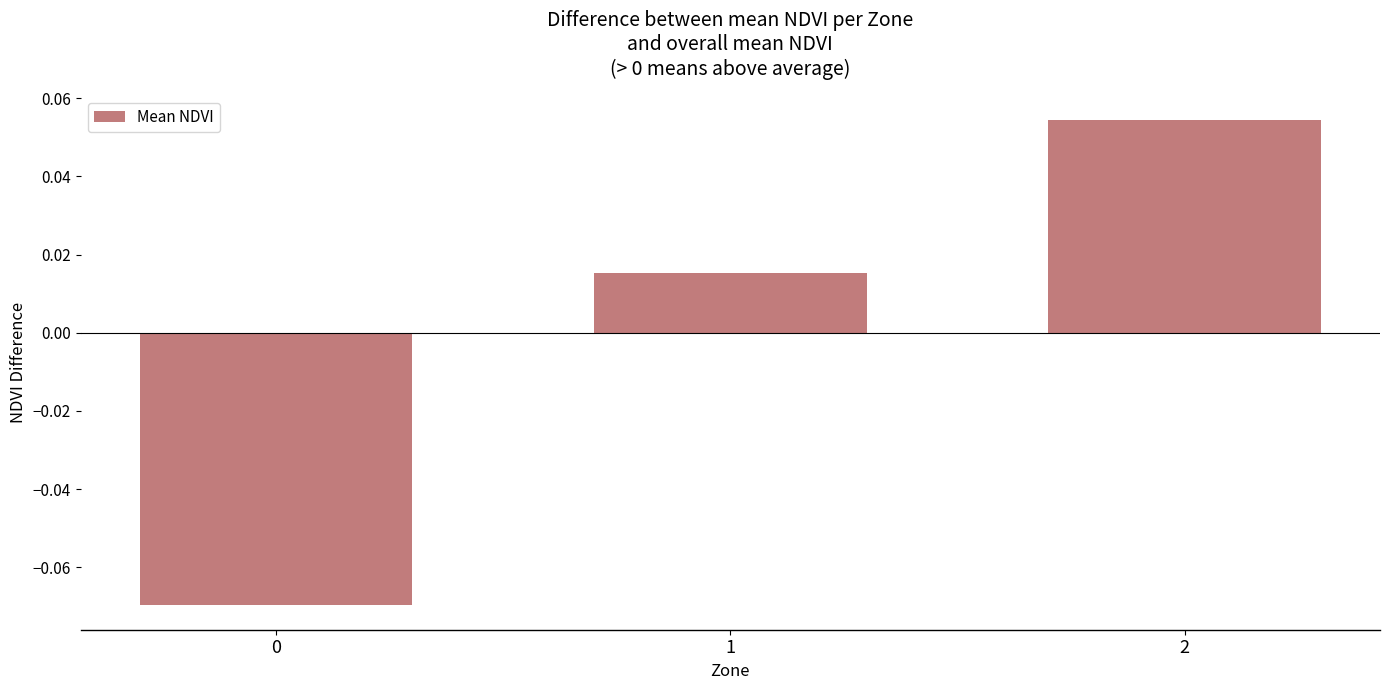

Where does the data first go above 0?

1